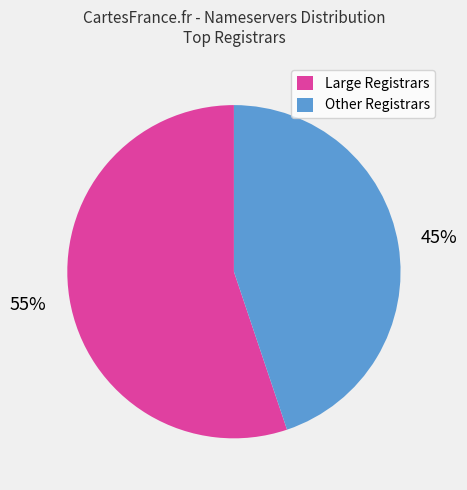

Is there any slice that represents more than half of the pie?

Yes